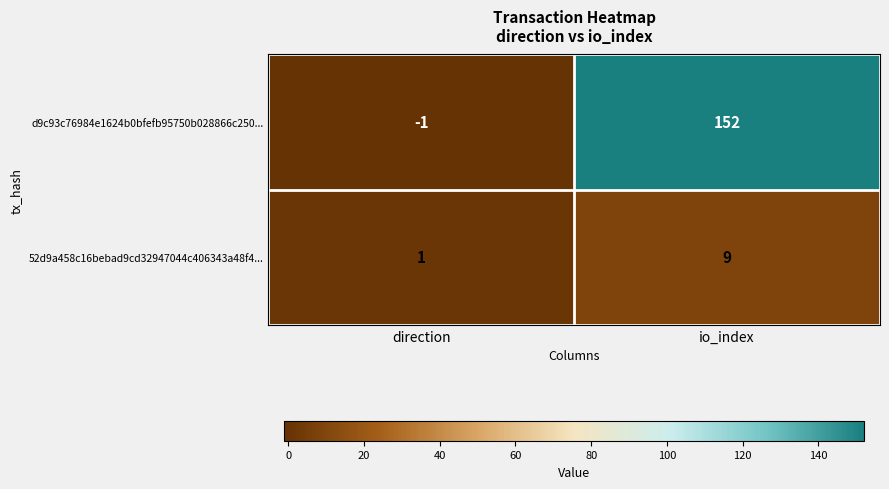

What is the highest value of the 52d9a458c16bebad9cd32947044c406343a48f4... series?

9